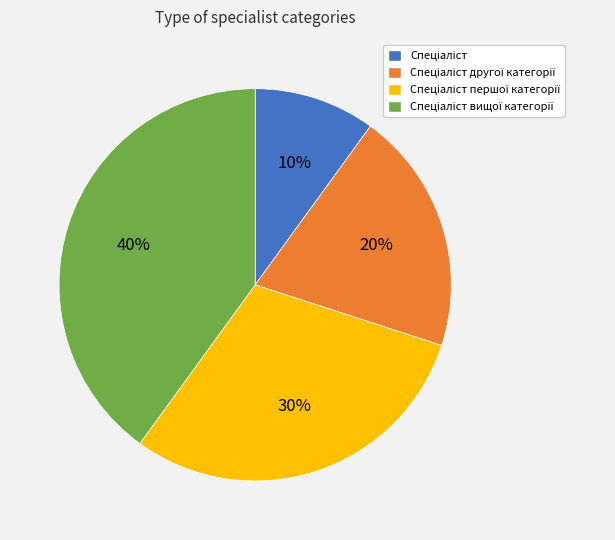

Does any single category account for the majority?

No